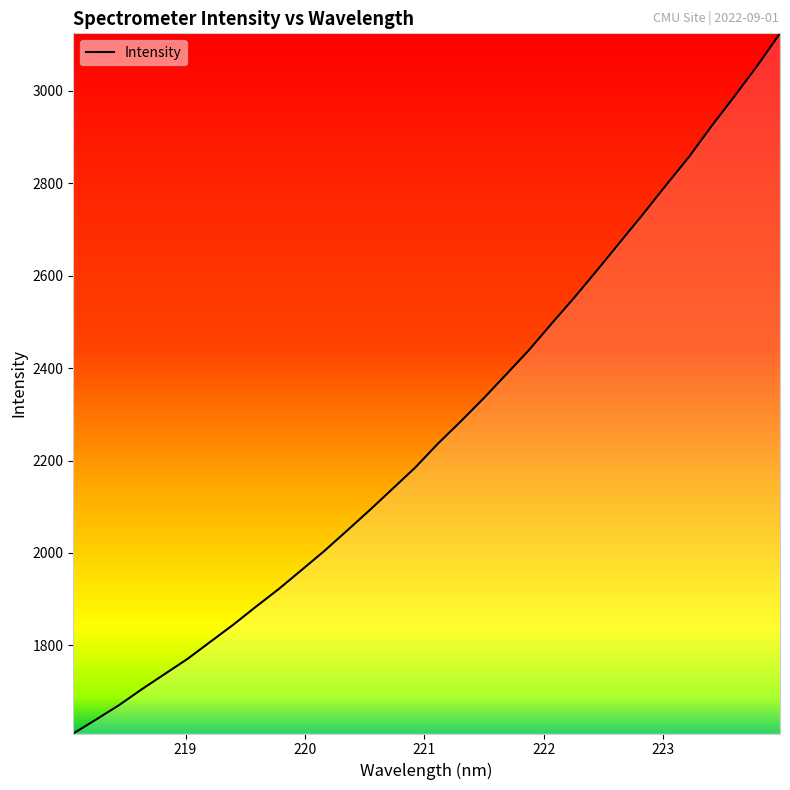

How many distinct data groups are displayed?

1